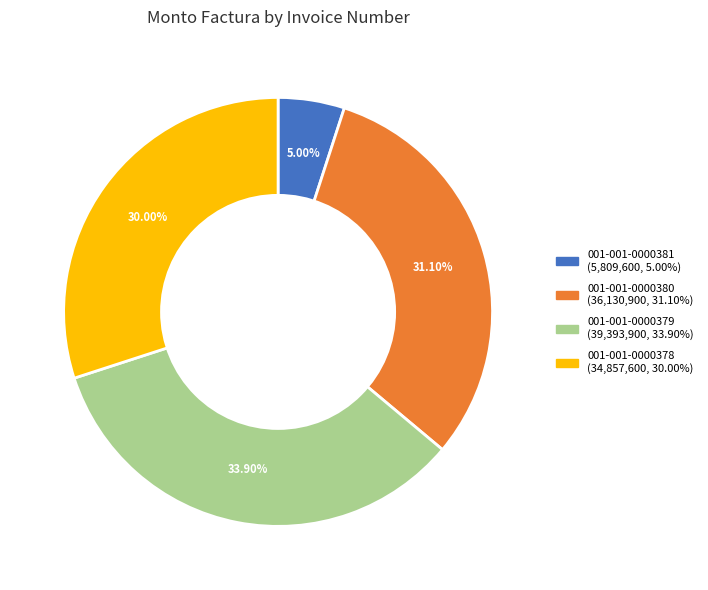

Which slice is the largest?

001-001-0000379